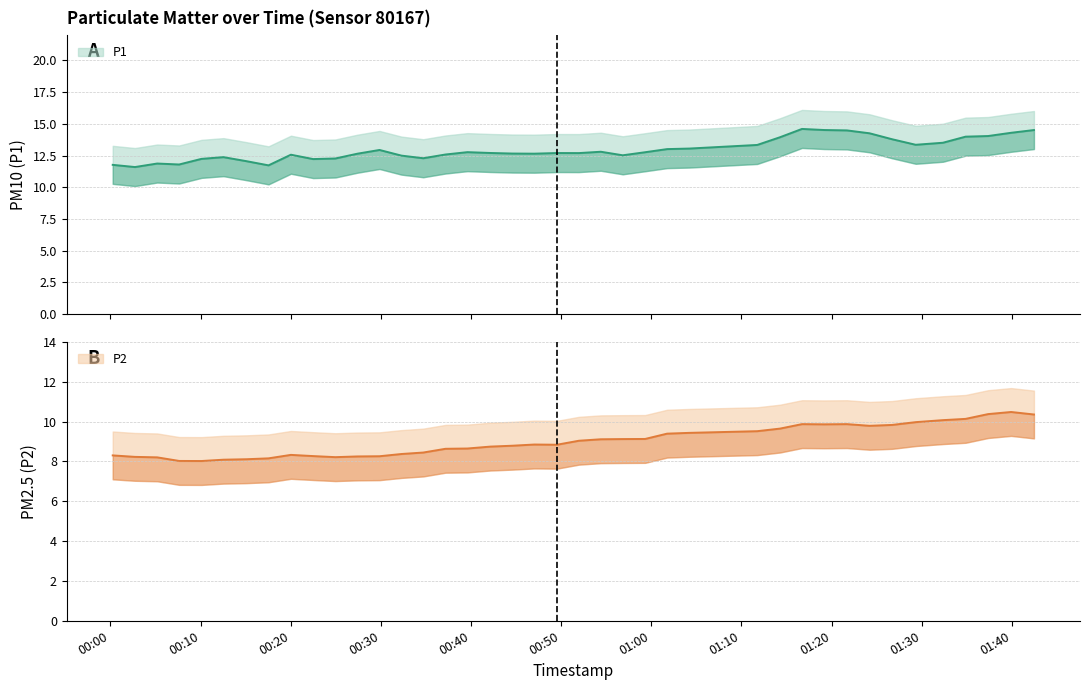

True or false: P1 and P2 cross at least once.

False